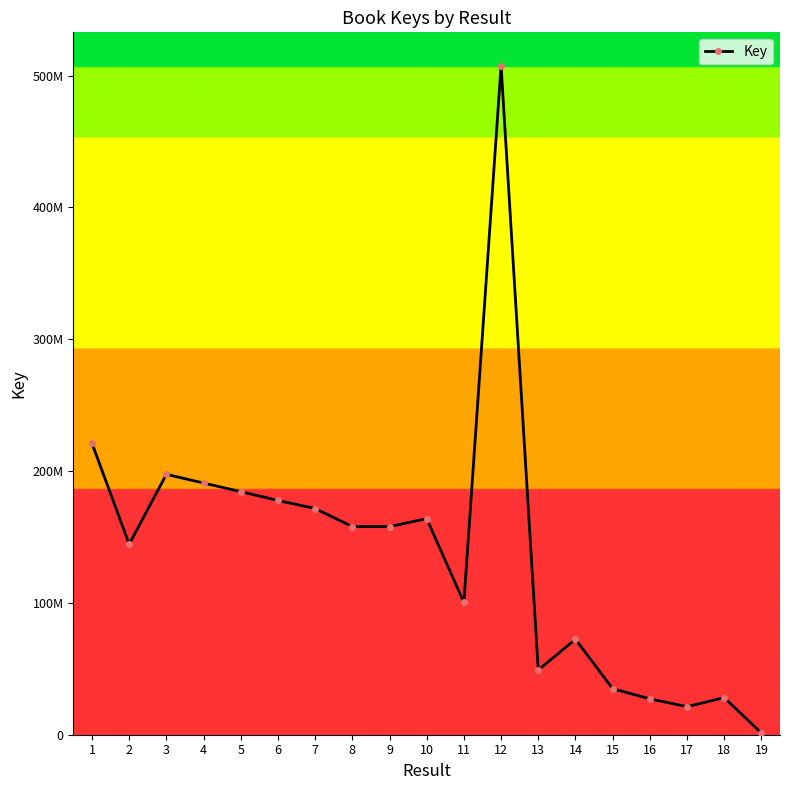

Does the chart have visible grid lines?

No